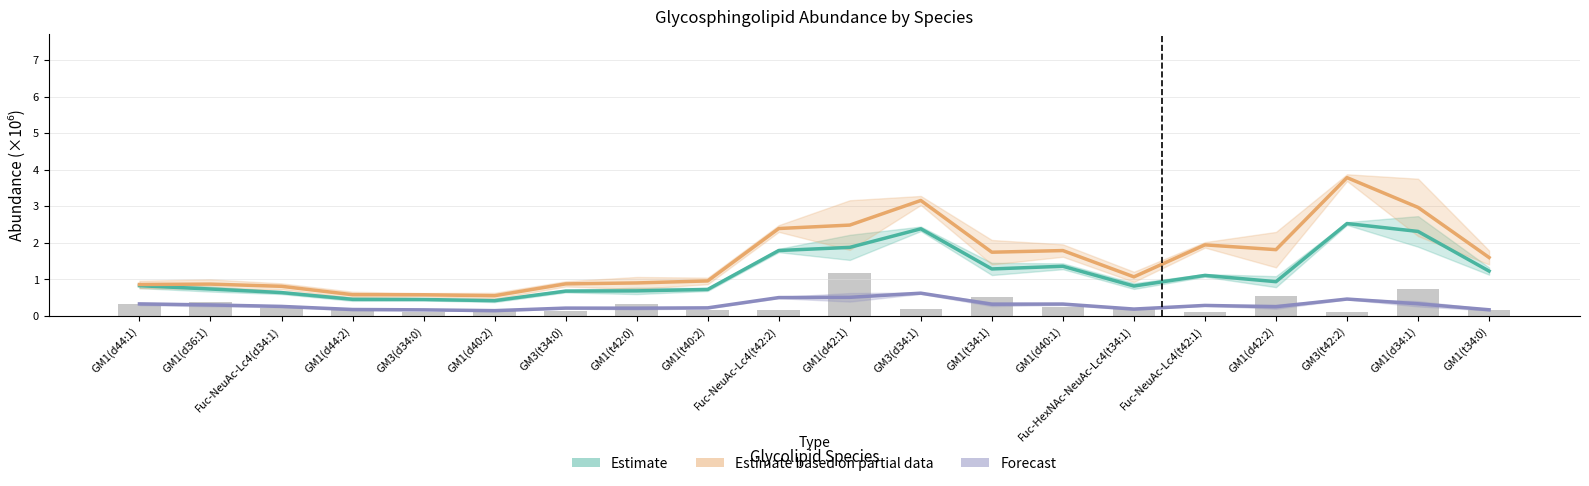

Which series has the largest total across all categories?

− SiaNAz (Estimate based on partial data)